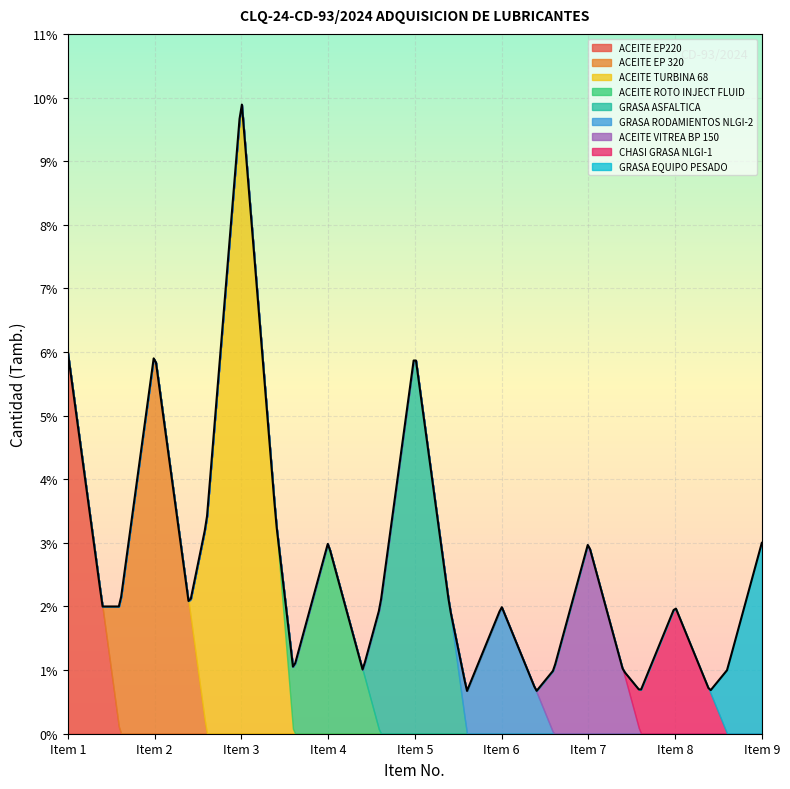

Which category has the highest value across all series?

Item 3